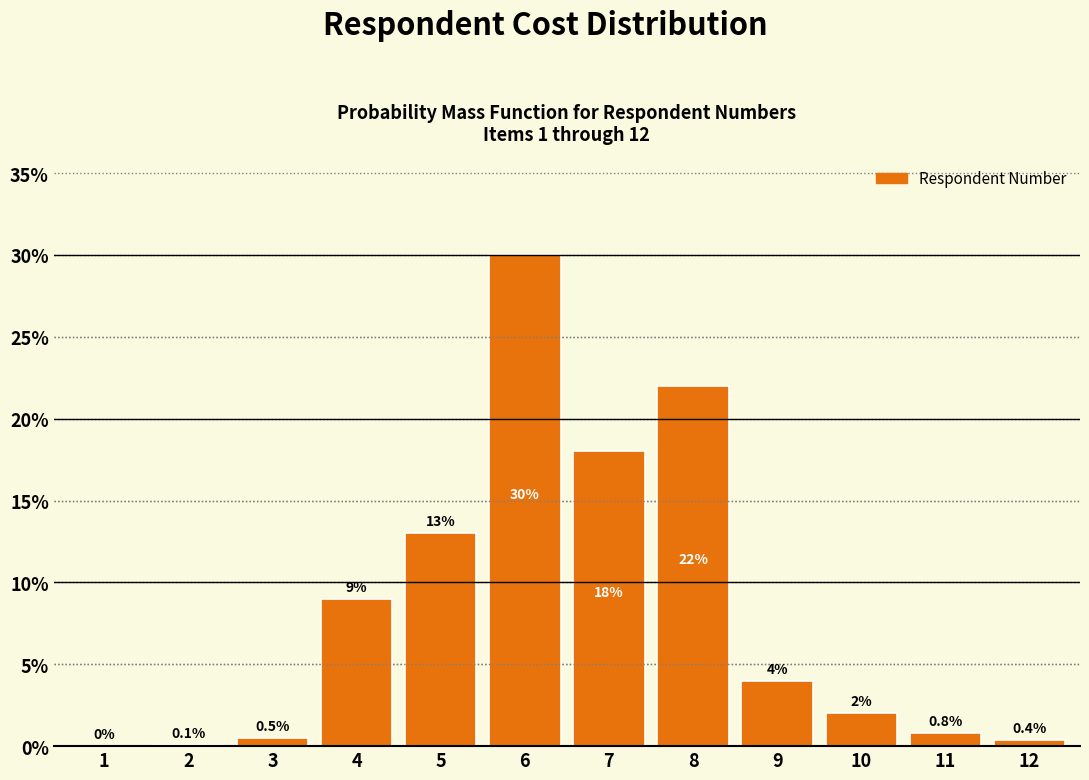

Reading left to right, list all the values displayed in this chart.

1=0.0	2=0.1	3=0.5	4=9.0	5=13.0	6=30.0	7=18.0	8=22.0	9=4.0	10=2.0	11=0.8	12=0.4